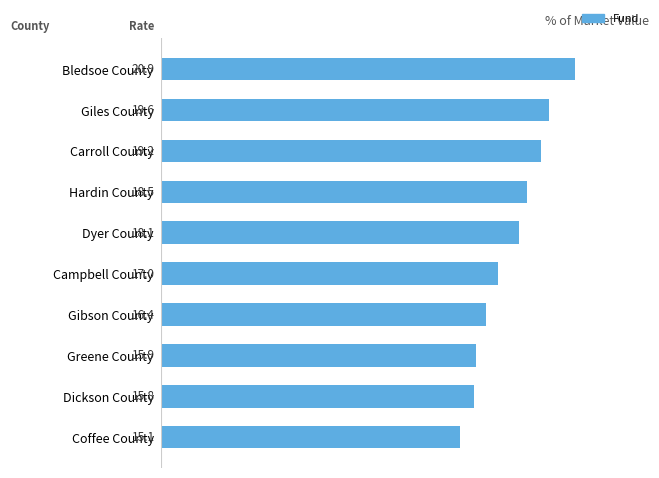

What is the approximate value at Bledsoe County?

20.9